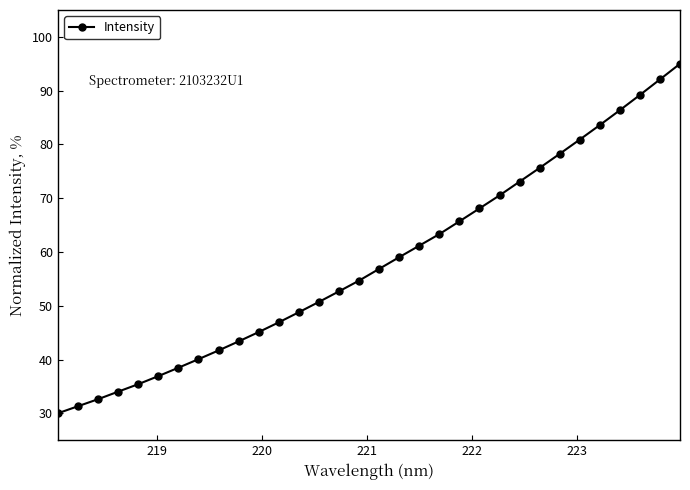

What is the value of the 12th point from the left?

46.9